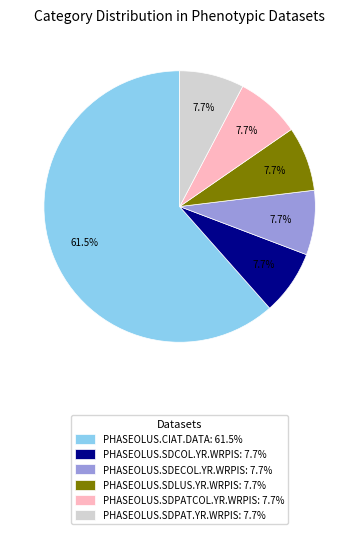

Combined, what portion of the pie is PHASEOLUS.SDLUS.YR.WRPIS and PHASEOLUS.SDCOL.YR.WRPIS?

15.4%